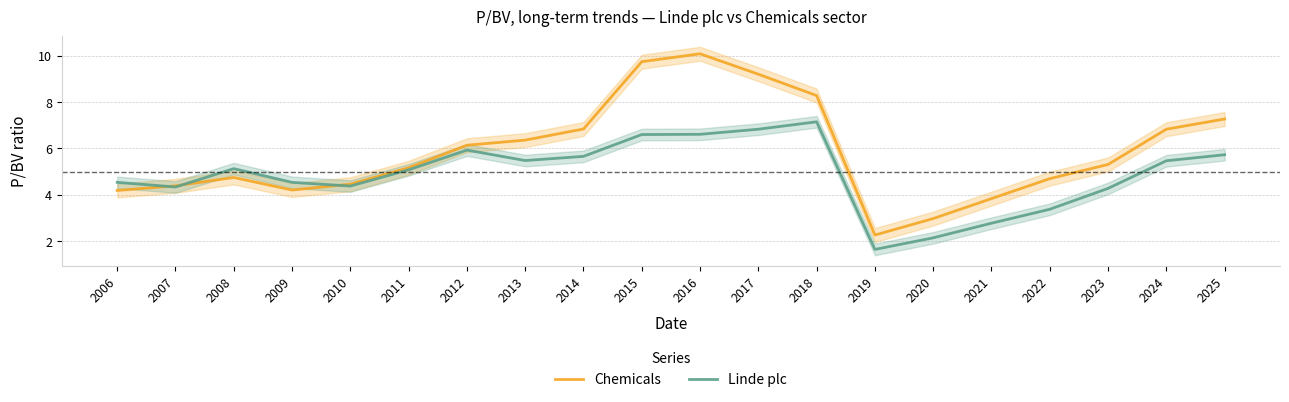

What is the sum of the Linde plc values at 2022 and 2019?

5.0